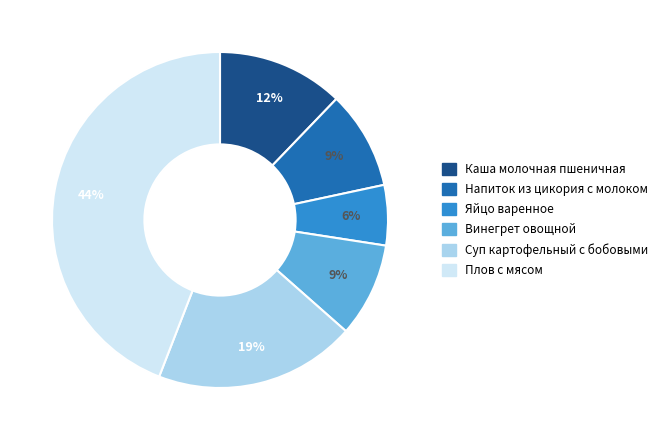

How many slices are in this pie chart?

6